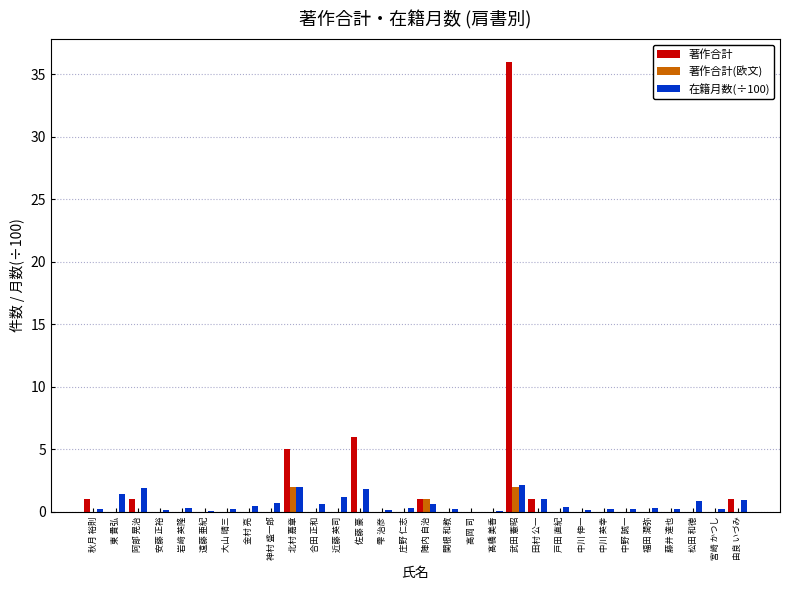

Is it true that 著作合計 equals 1.0 at 由良 いづみ?

True